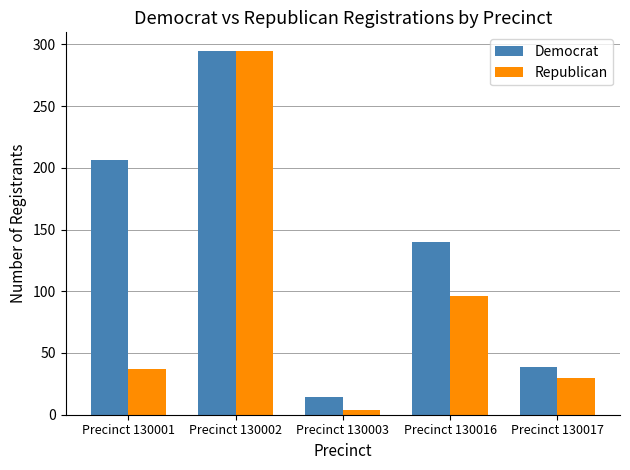

The value of Republican at Precinct 130003 is 4. True or false?

True